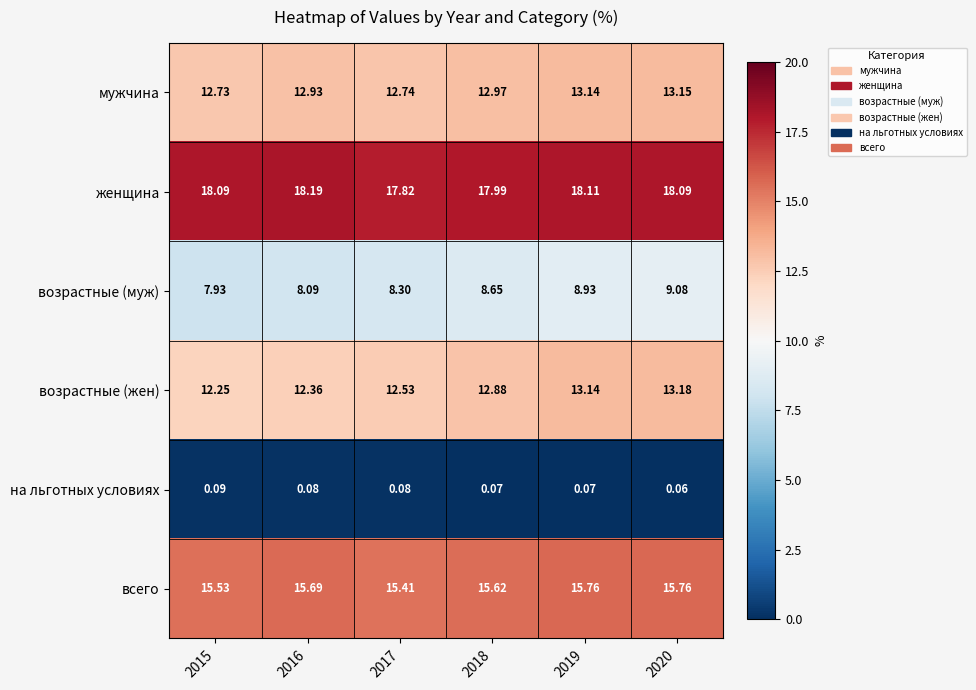

Is the value of возрастные (жен) at 2020 greater than the value of возрастные (муж) at 2016?

Yes